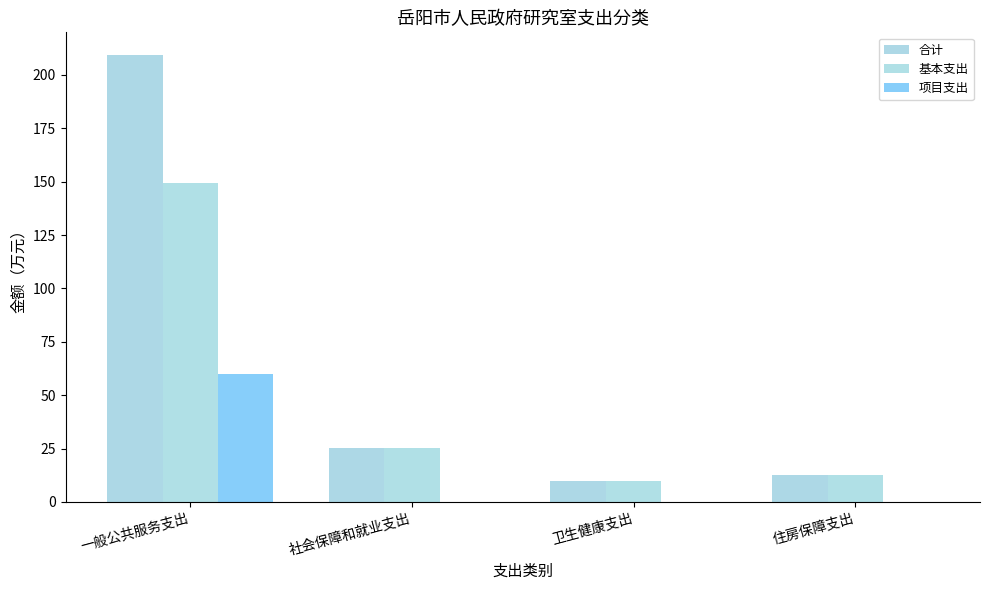

Which series has the largest total across all categories?

合计